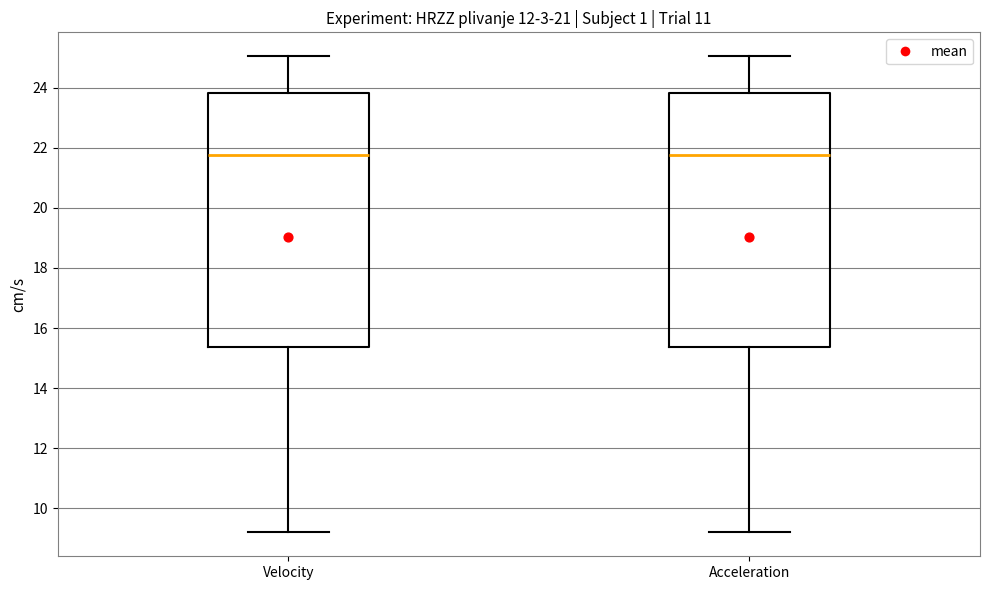

Where does the upper whisker of the box for Acceleration end on the y-axis? The values are not printed on the chart, so give them approximately, as read against the axis.

25.0